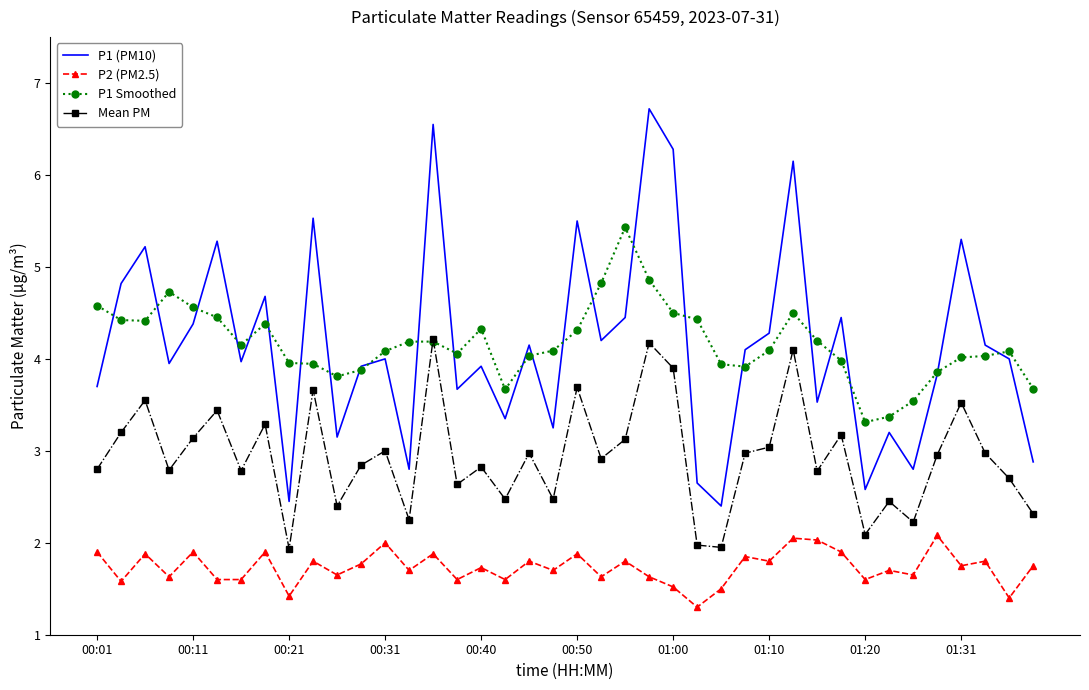

What is the highest value of the Mean PM series?

4.2